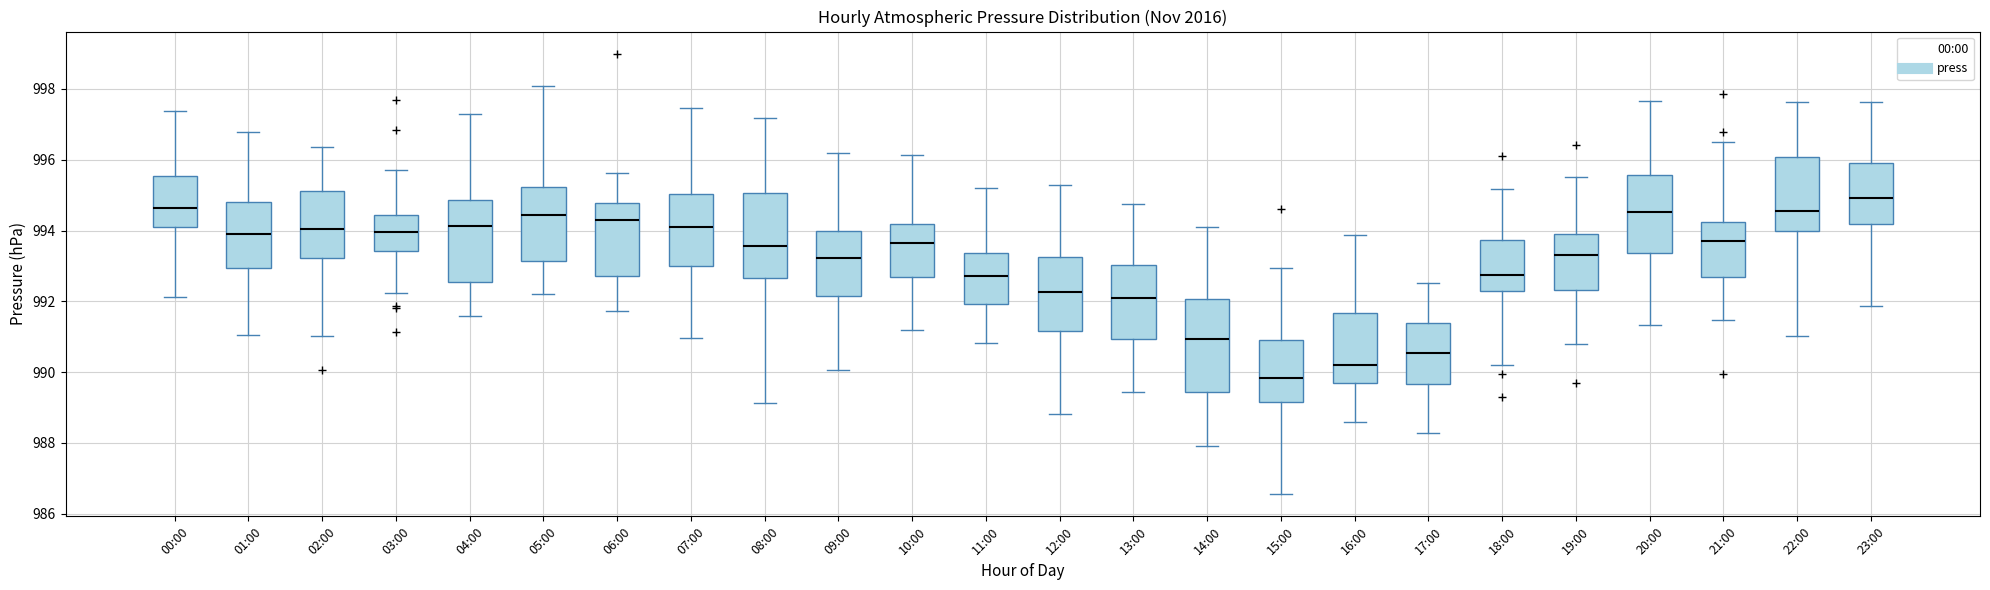

Reading left to right, transcribe this box plot: for each box, give where its median line is, the range the box spans, and where its two whiskers end, as read against the y-axis. The values are not printed on the chart, so give them approximately, as read against the axis.

00:00: median 994.6, box 994.2 to 995.6, whiskers 992.2 to 997.4
01:00: median 994.0, box 993.0 to 994.8, whiskers 991.0 to 996.8
02:00: median 994.0, box 993.2 to 995.2, whiskers 991.0 to 996.4
03:00: median 994.0, box 993.4 to 994.4, whiskers 992.2 to 995.8
04:00: median 994.2, box 992.6 to 994.8, whiskers 991.6 to 997.2
05:00: median 994.4, box 993.2 to 995.2, whiskers 992.2 to 998.0
06:00: median 994.2, box 992.8 to 994.8, whiskers 991.8 to 995.6
07:00: median 994.2, box 993.0 to 995.0, whiskers 991.0 to 997.4
08:00: median 993.6, box 992.6 to 995.0, whiskers 989.2 to 997.2
09:00: median 993.2, box 992.2 to 994.0, whiskers 990.0 to 996.2
10:00: median 993.6, box 992.6 to 994.2, whiskers 991.2 to 996.2
11:00: median 992.8, box 992.0 to 993.4, whiskers 990.8 to 995.2
12:00: median 992.2, box 991.2 to 993.2, whiskers 988.8 to 995.2
13:00: median 992.0, box 991.0 to 993.0, whiskers 989.4 to 994.8
14:00: median 991.0, box 989.4 to 992.0, whiskers 987.8 to 994.0
15:00: median 989.8, box 989.2 to 991.0, whiskers 986.6 to 993.0
16:00: median 990.2, box 989.6 to 991.6, whiskers 988.6 to 993.8
17:00: median 990.6, box 989.6 to 991.4, whiskers 988.2 to 992.6
18:00: median 992.8, box 992.2 to 993.8, whiskers 990.2 to 995.2
19:00: median 993.4, box 992.4 to 993.8, whiskers 990.8 to 995.6
20:00: median 994.6, box 993.4 to 995.6, whiskers 991.4 to 997.6
21:00: median 993.8, box 992.8 to 994.2, whiskers 991.4 to 996.6
22:00: median 994.6, box 994.0 to 996.0, whiskers 991.0 to 997.6
23:00: median 995.0, box 994.2 to 996.0, whiskers 991.8 to 997.6